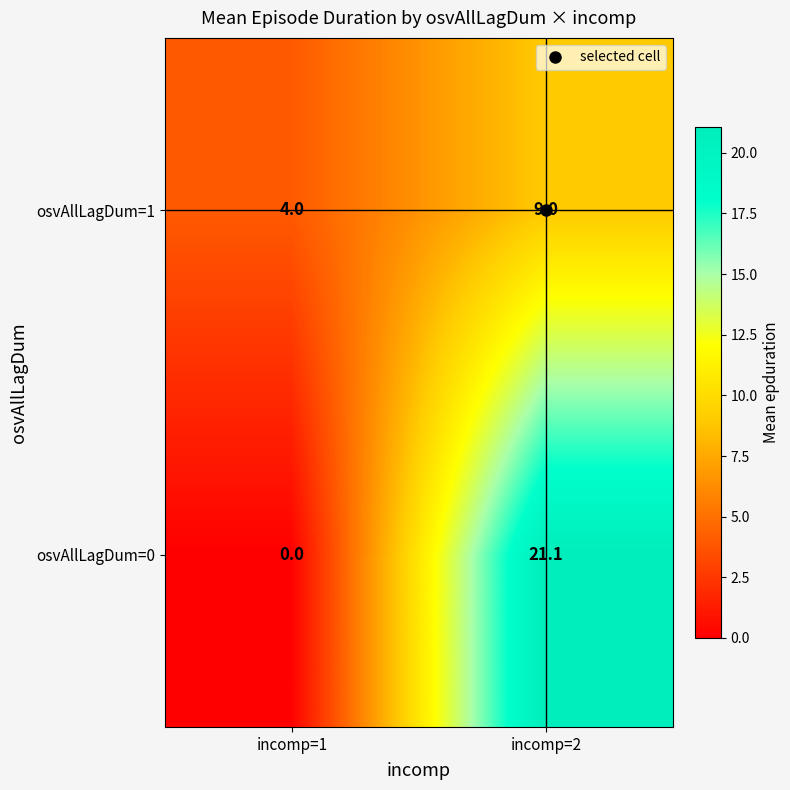

Which series changed the most between incomp=1 and incomp=2?

osvAllLagDum=0